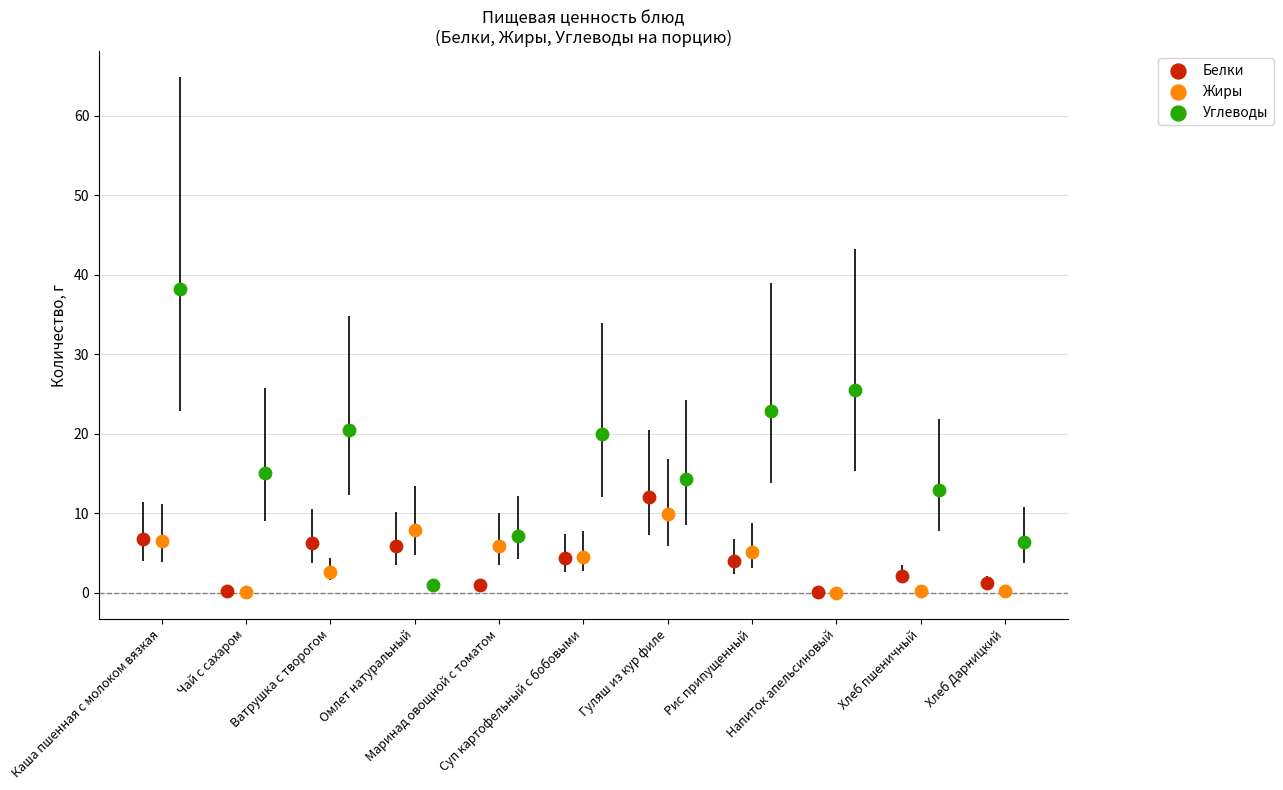

Which series contains the highest Y value?

Углеводы